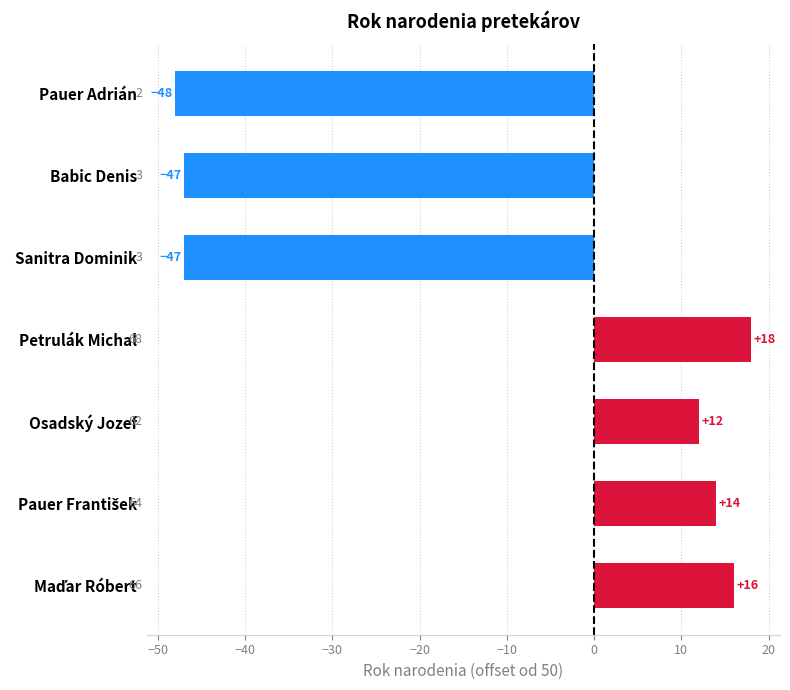

What is the maximum value shown in the chart?

18